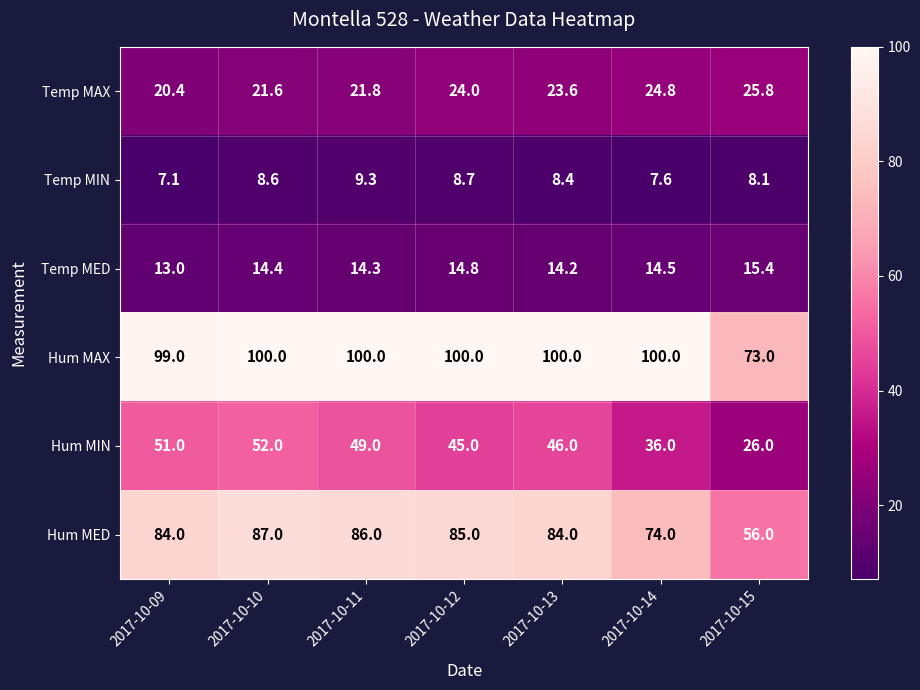

At which label does Hum MIN reach its minimum?

2017-10-15